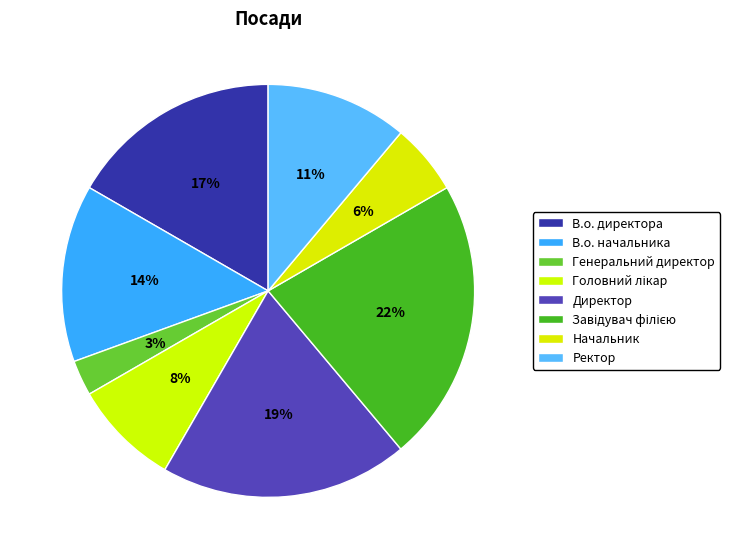

What percentage is NOT represented by Головний лікар?

91.7%